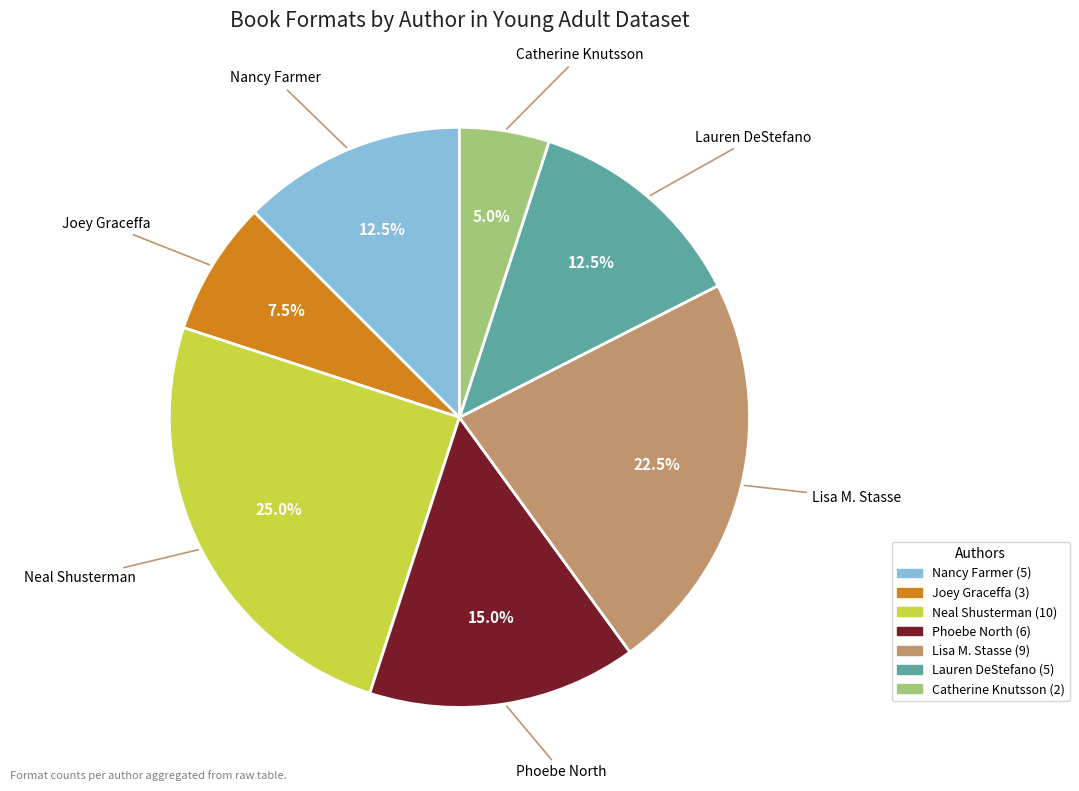

Is there a majority slice in this chart?

No